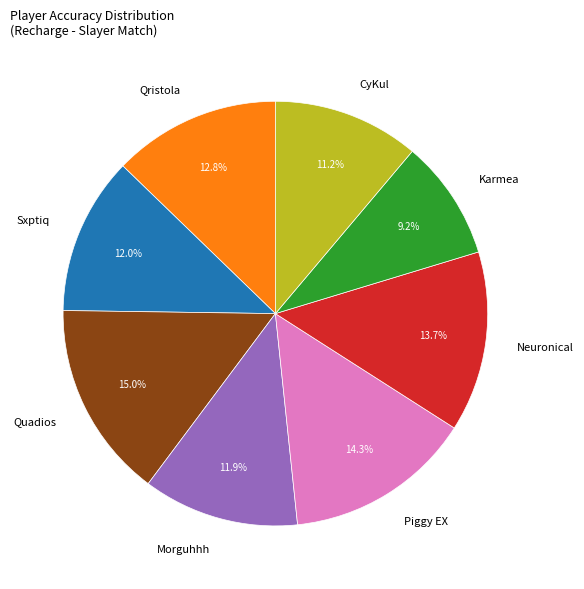

Does any single category account for the majority?

No